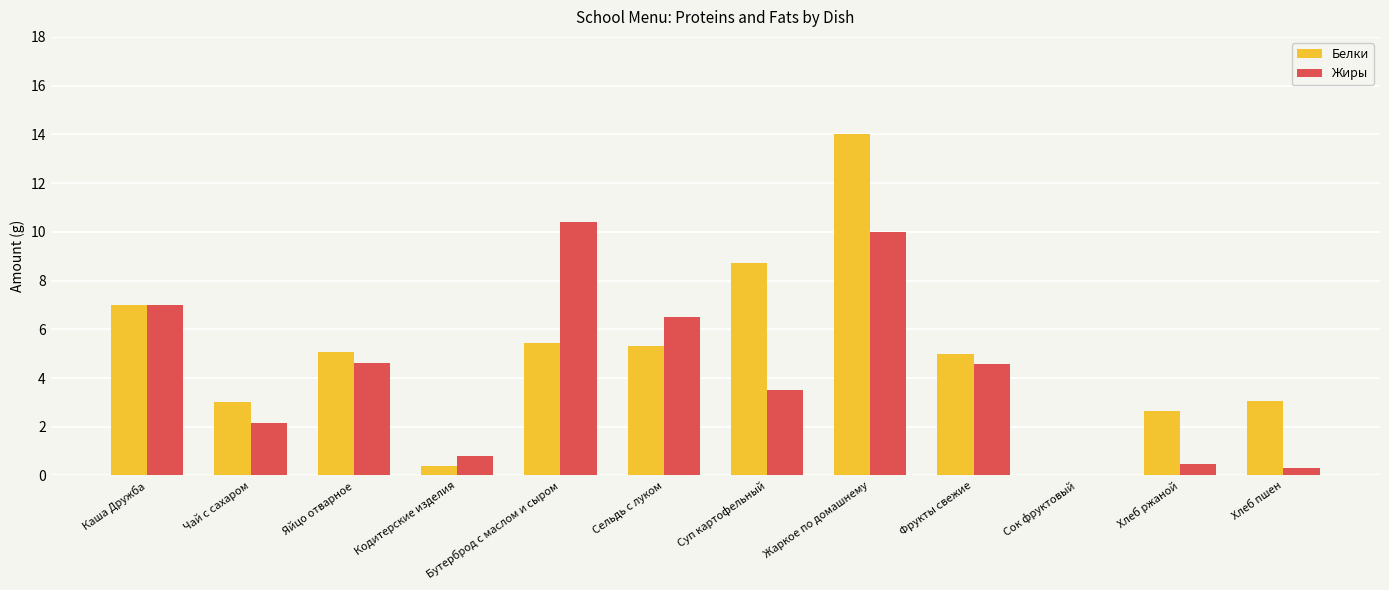

What are all the series names shown in the legend?

Белки, Жиры